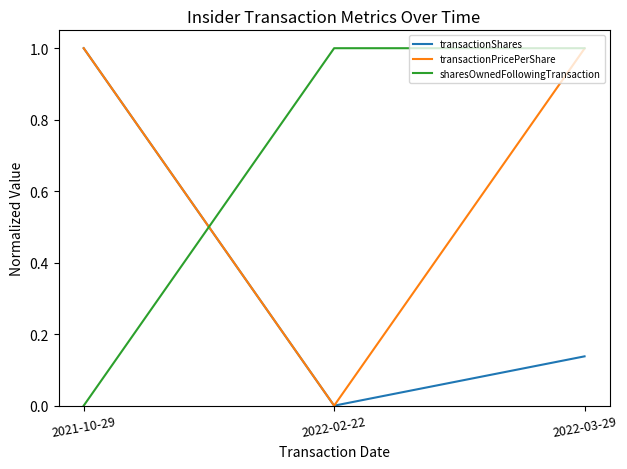

What is the difference between the maximum and minimum values in the sharesOwnedFollowingTransaction series?

1.0